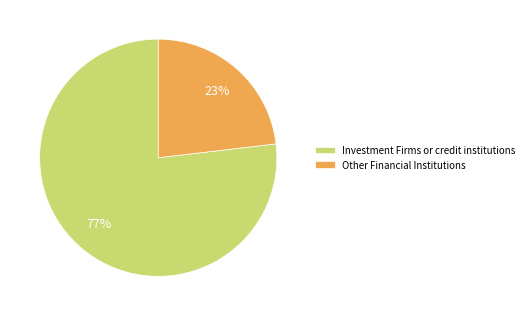

True or false: Investment Firms or credit institutions accounts for 77% of the total.

True